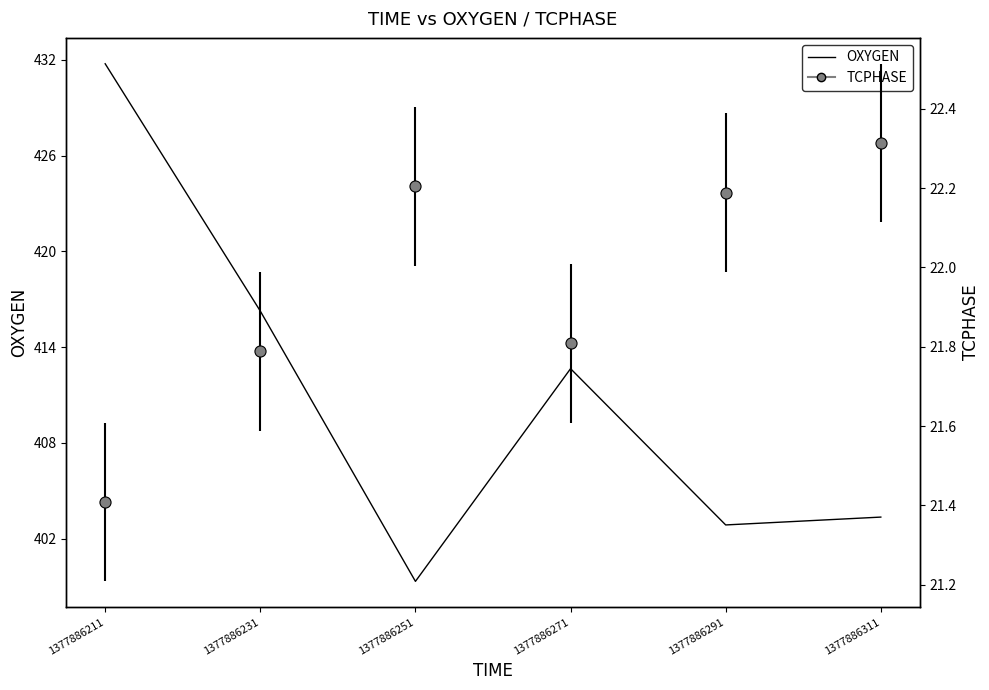

Is it true that the value at 1377886231 is 214.3?

False